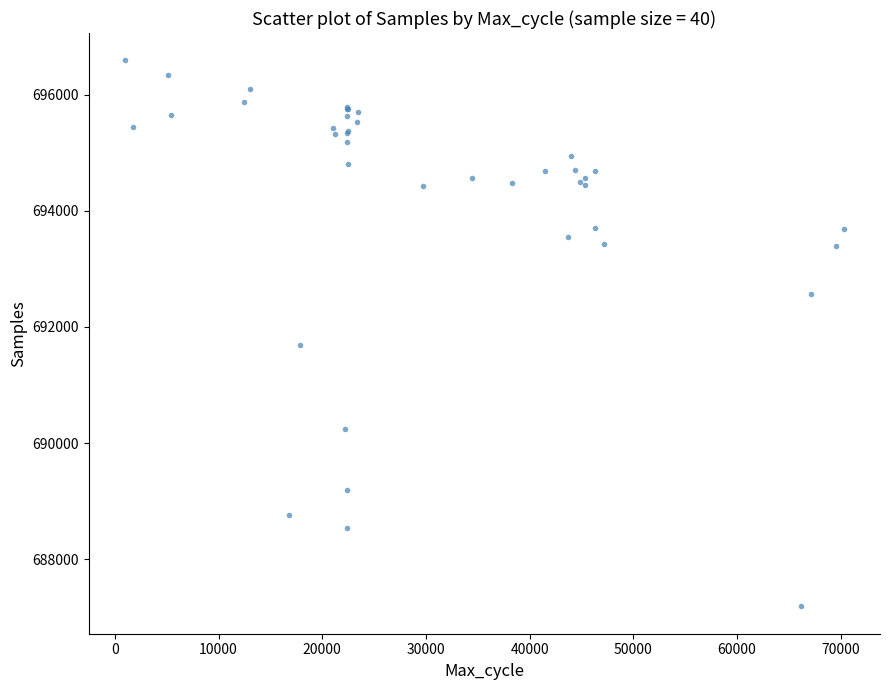

What Y value in the scatter plot is closest to 691890?

691695